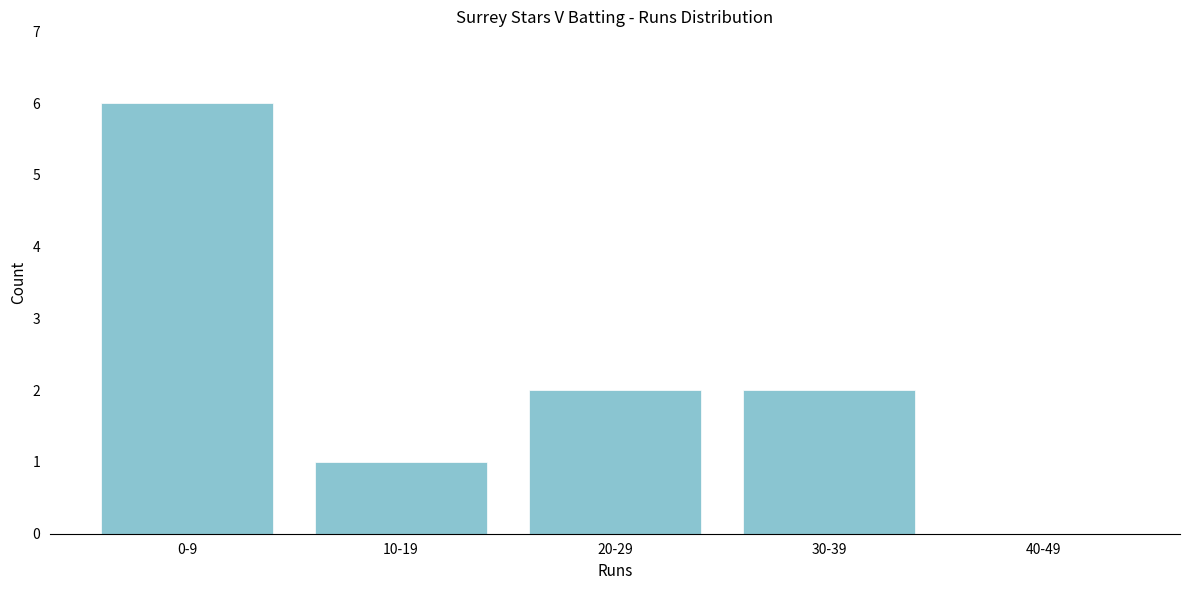

Reading left to right, list all the values displayed in this chart.

0-9=6	10-19=1	20-29=2	30-39=2	40-49=0